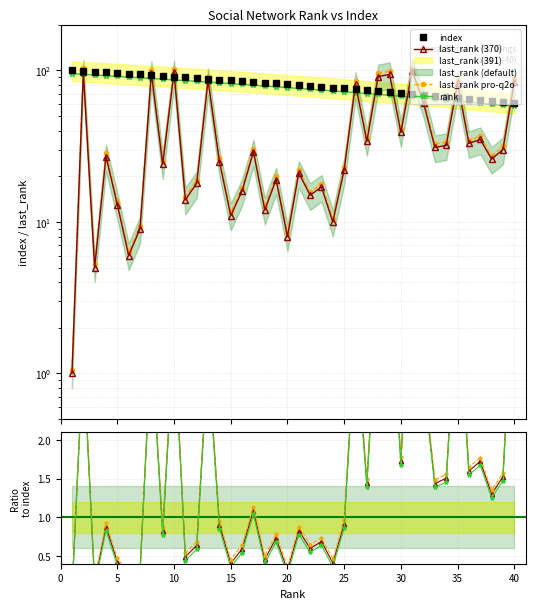

What is the value of the rank point at the 17th from the left?

79.8